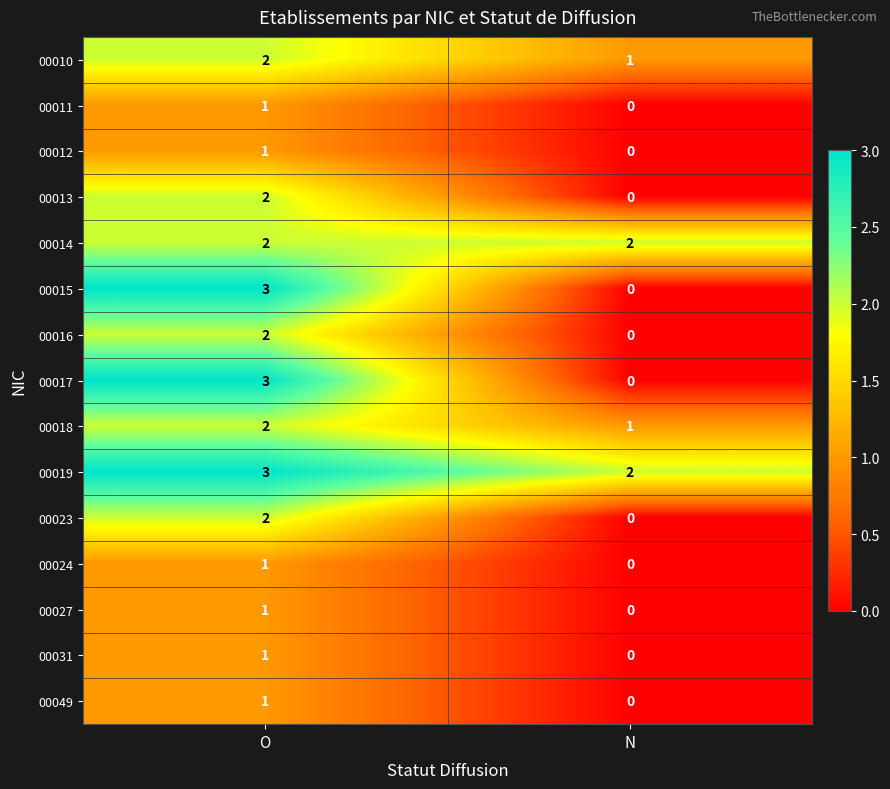

Reading right to left, list all the values displayed in this chart.

00010: N=1	O=2
00011: N=0	O=1
00012: N=0	O=1
00013: N=0	O=2
00014: N=2	O=2
00015: N=0	O=3
00016: N=0	O=2
00017: N=0	O=3
00018: N=1	O=2
00019: N=2	O=3
00023: N=0	O=2
00024: N=0	O=1
00027: N=0	O=1
00031: N=0	O=1
00049: N=0	O=1